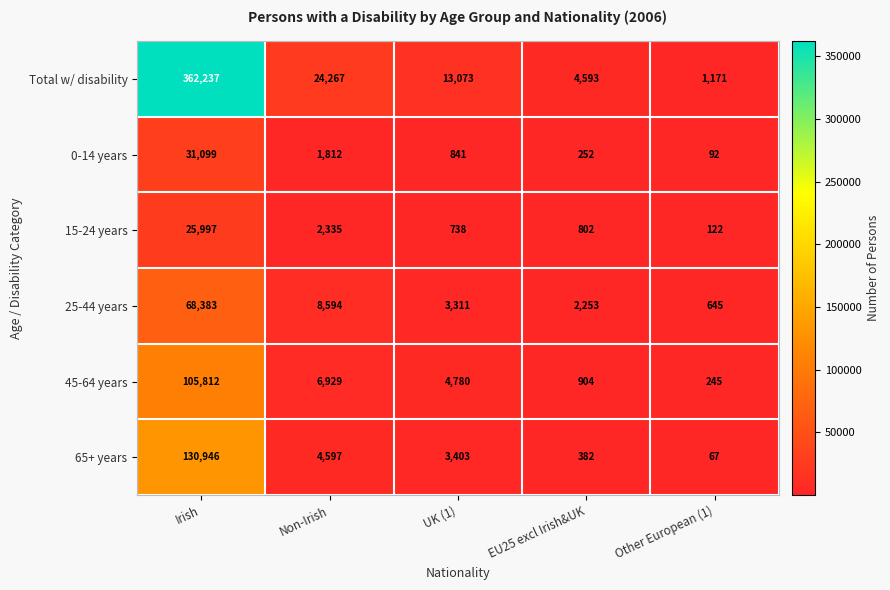

Reading left to right, extract all data points from this chart.

Total w/ disability: Irish=362237	Non-Irish=24267	UK (1)=13073	EU25 excl Irish&UK=4593	Other European (1)=1171
0-14 years: Irish=31099	Non-Irish=1812	UK (1)=841	EU25 excl Irish&UK=252	Other European (1)=92
15-24 years: Irish=25997	Non-Irish=2335	UK (1)=738	EU25 excl Irish&UK=802	Other European (1)=122
25-44 years: Irish=68383	Non-Irish=8594	UK (1)=3311	EU25 excl Irish&UK=2253	Other European (1)=645
45-64 years: Irish=105812	Non-Irish=6929	UK (1)=4780	EU25 excl Irish&UK=904	Other European (1)=245
65+ years: Irish=130946	Non-Irish=4597	UK (1)=3403	EU25 excl Irish&UK=382	Other European (1)=67